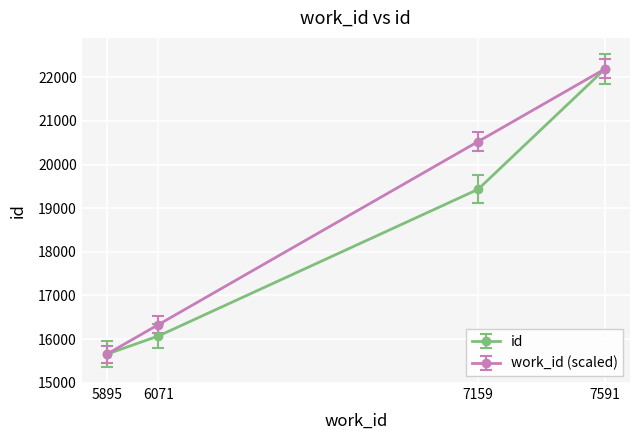

The value of work_id (scaled) at 5895 is 24537.9. True or false?

False